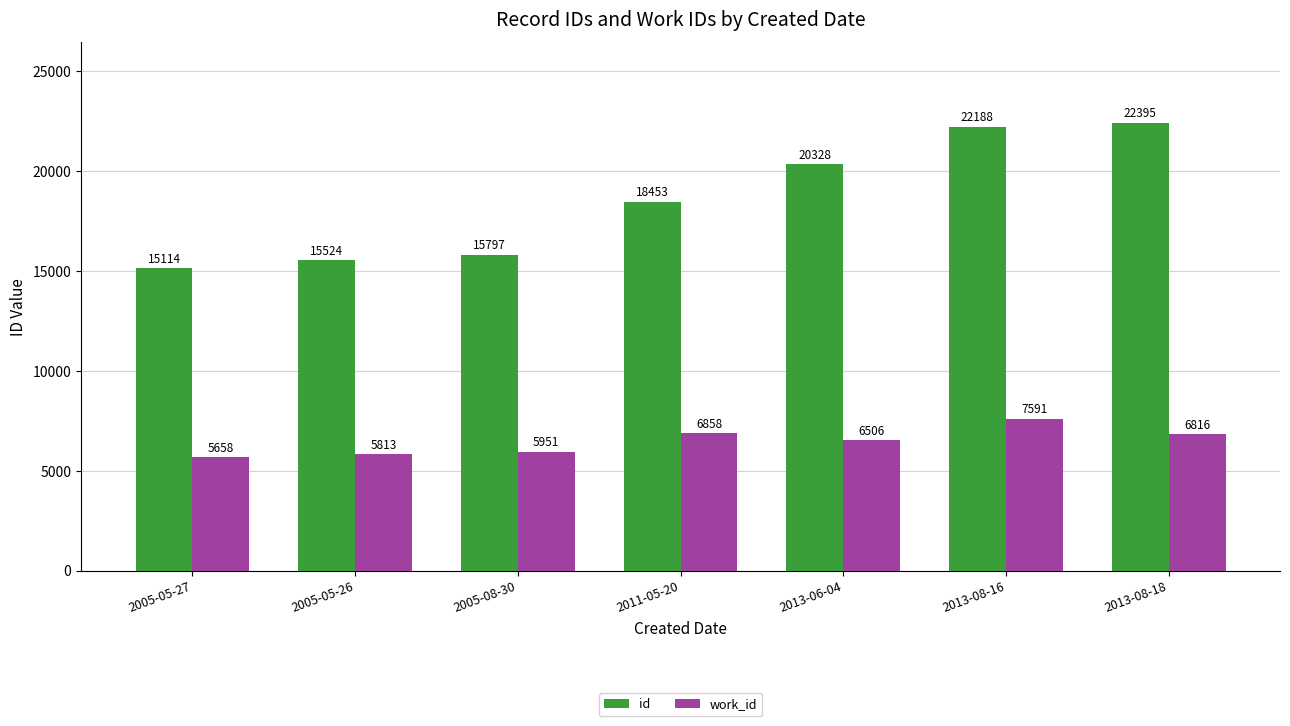

Rank the series by their maximum value, from highest to lowest.

id, work_id